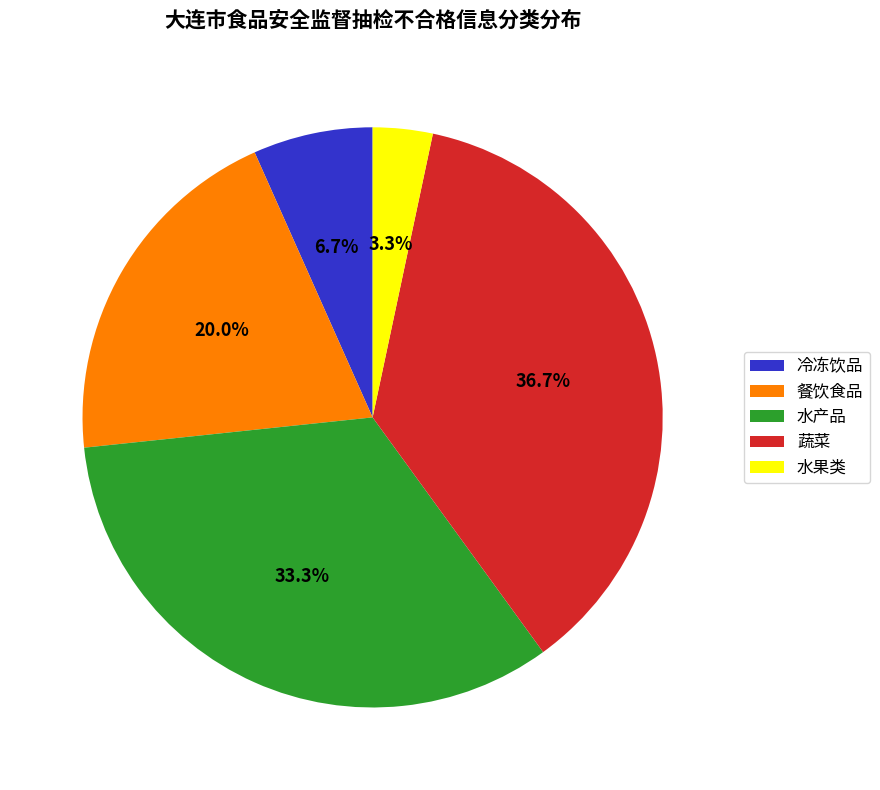

The 蔬菜 slice represents 26% of the pie. True or false?

False